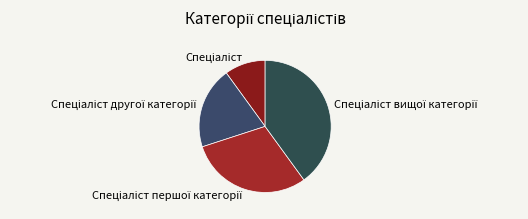

Is there a majority slice in this chart?

No